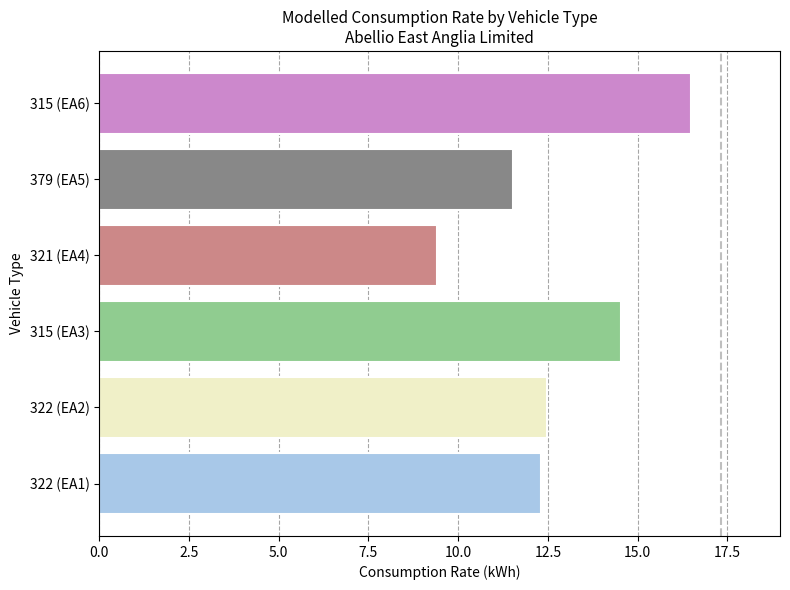

Is it true that the value at 322 (EA1) is 20.4?

False